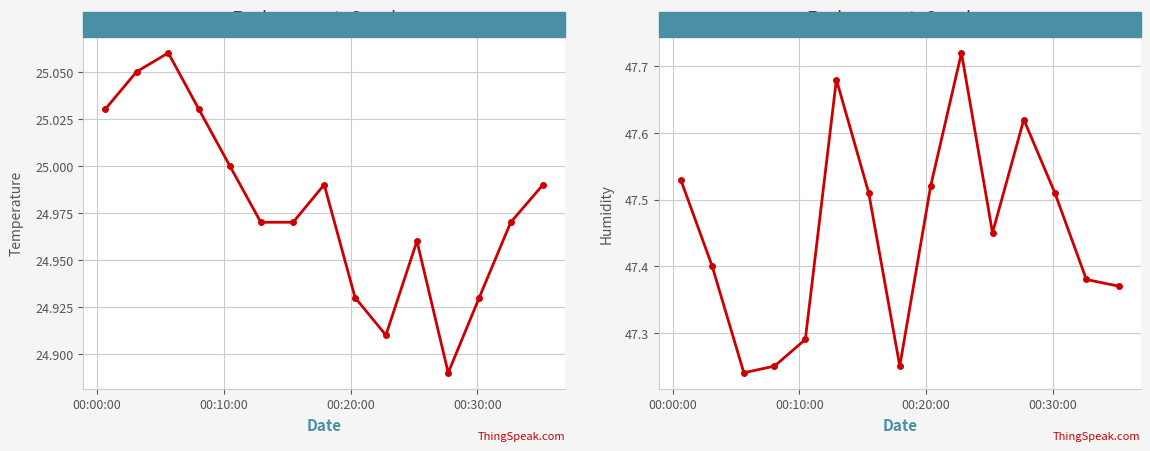

Rank the series at 00:00:00 from lowest to highest value.

Temperature, Humidity